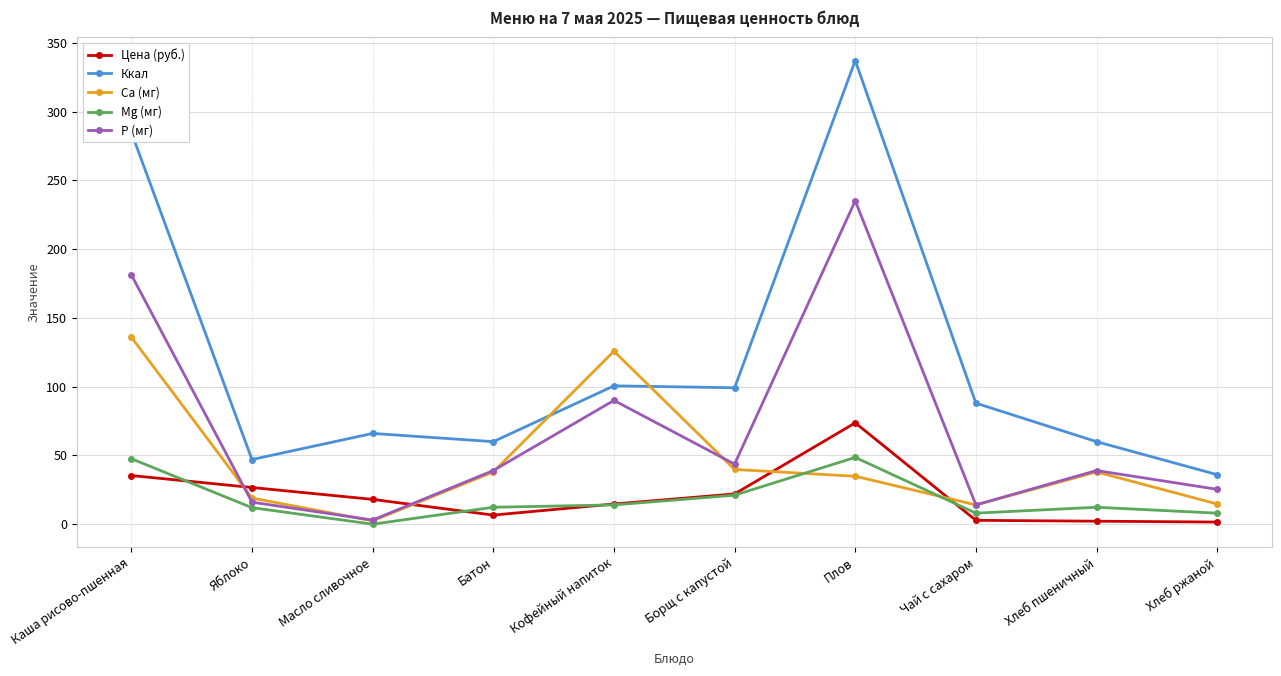

What is the sum of all Ca (мг) values?

462.5